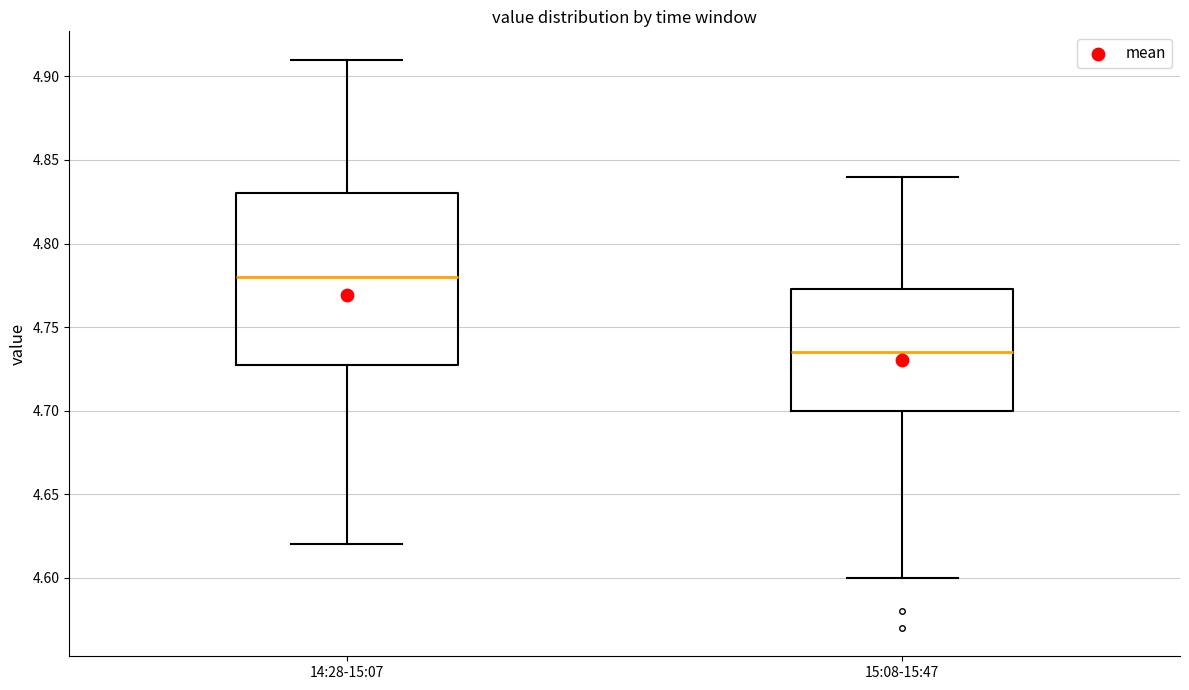

Comparing the boxes themselves (not the whiskers), which one is the tallest?

14:28-15:07